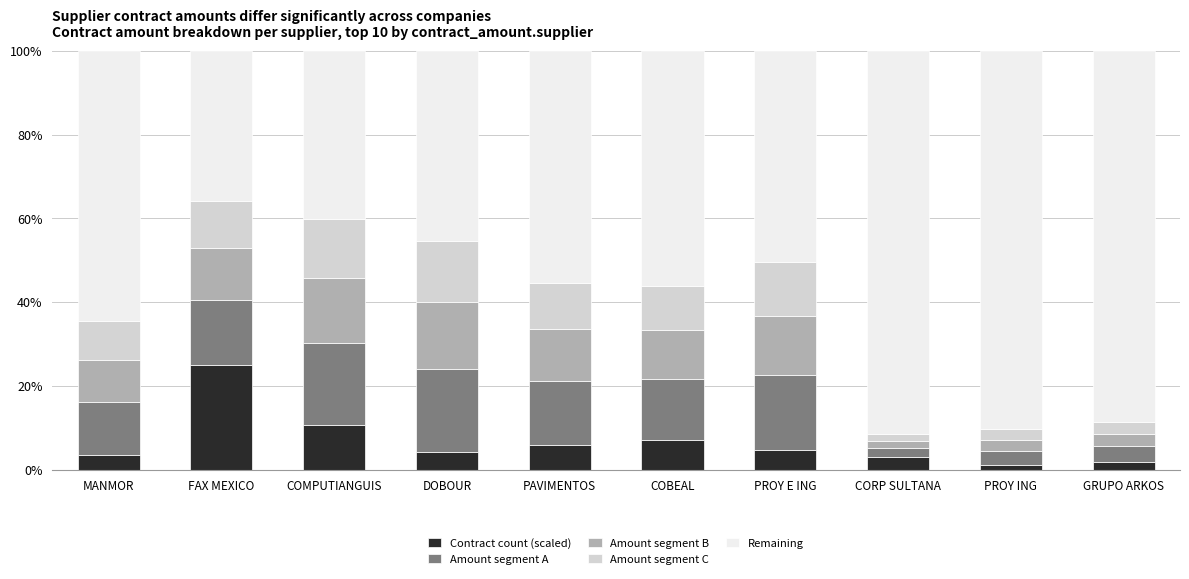

The Contract count (scaled) series shows 4.2 at DOBOUR. True or false?

True